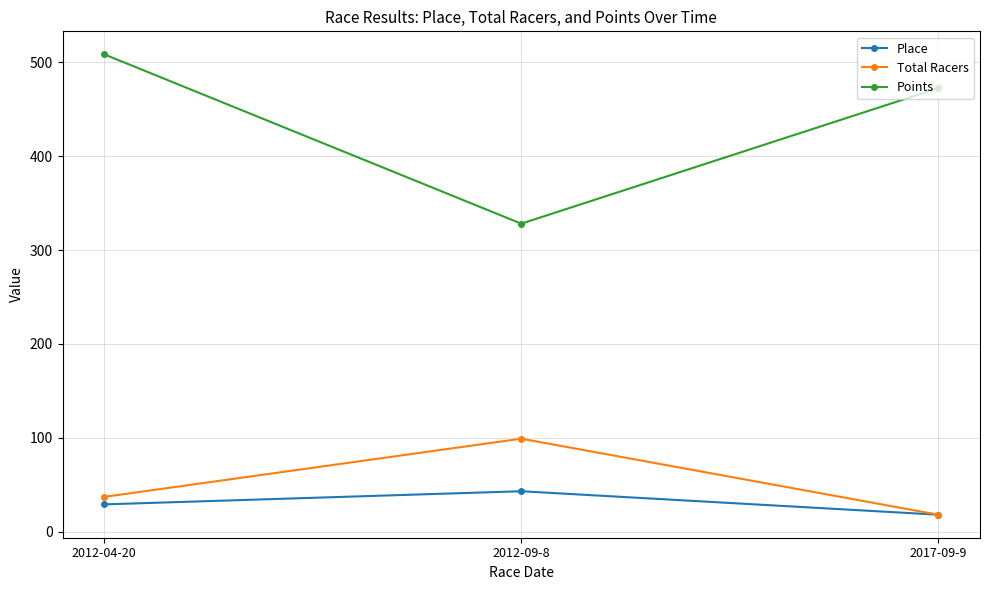

At 2012-09-8, list the series in order from largest to smallest.

Points, Total Racers, Place